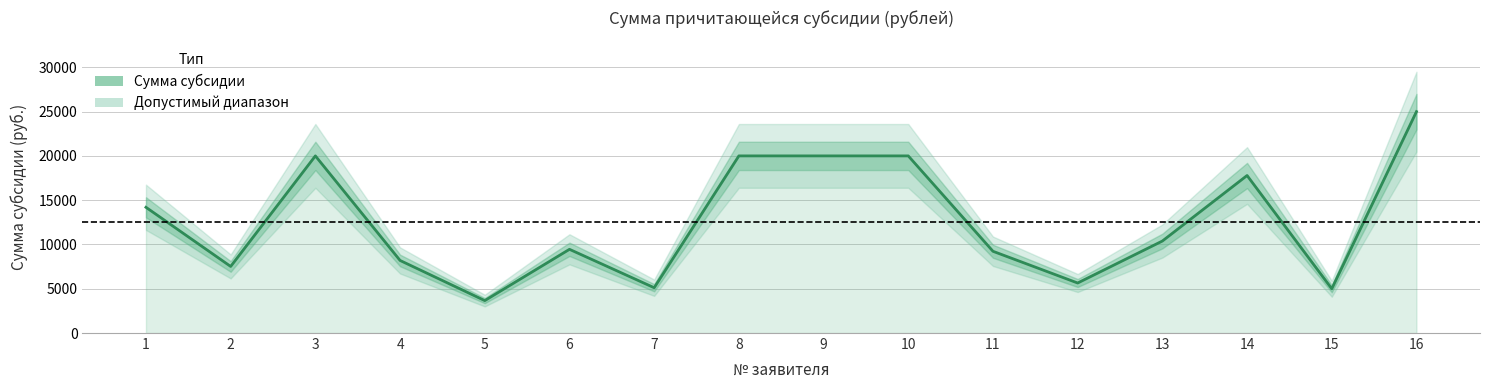

True or false: the data shows 1095 at 5.

False